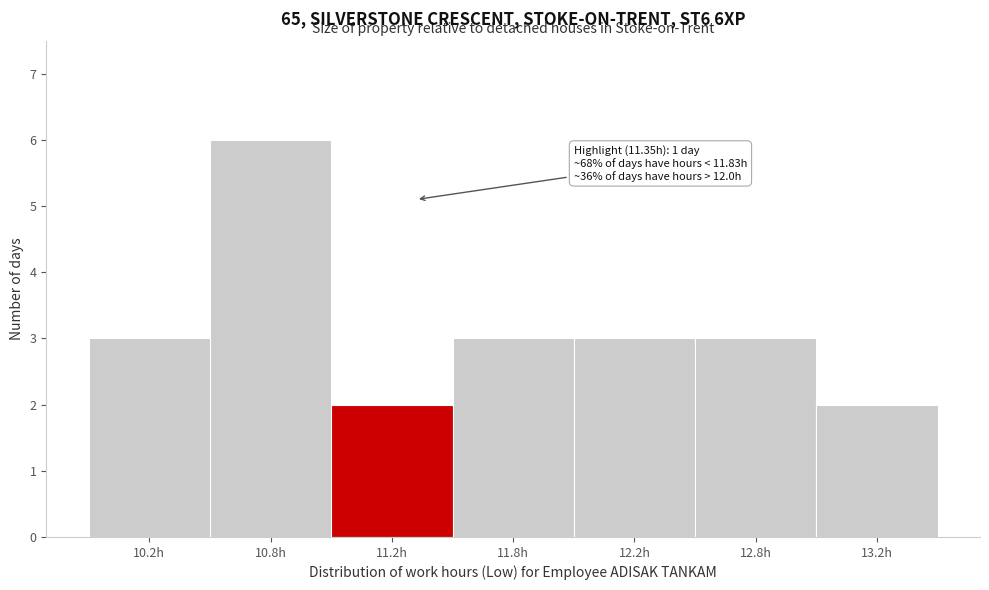

Reading left to right, what are all the values shown in this chart?

3	6	2	3	3	3	2